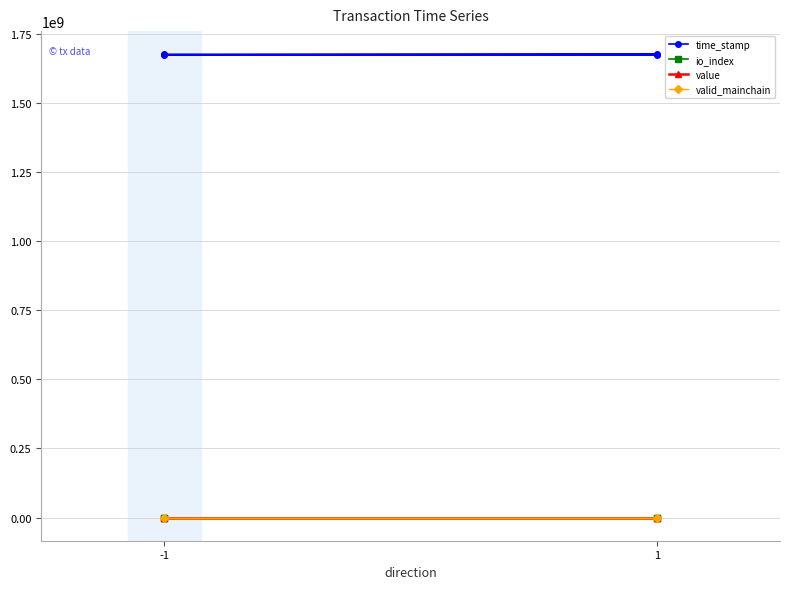

How many distinct data groups are displayed?

4